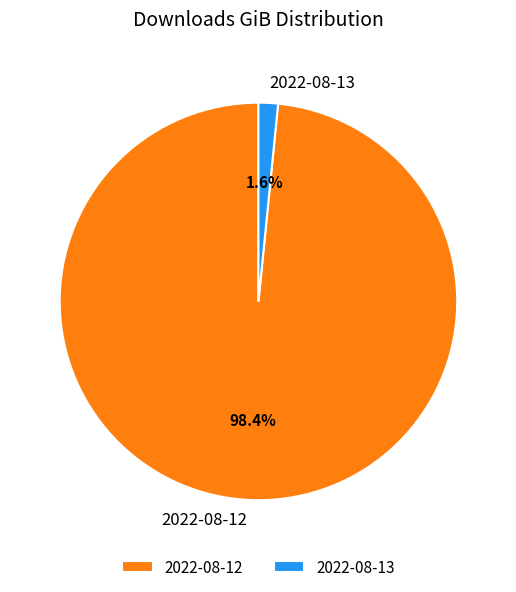

To the nearest percent, what is the difference between the largest and smallest slice percentages?

97%